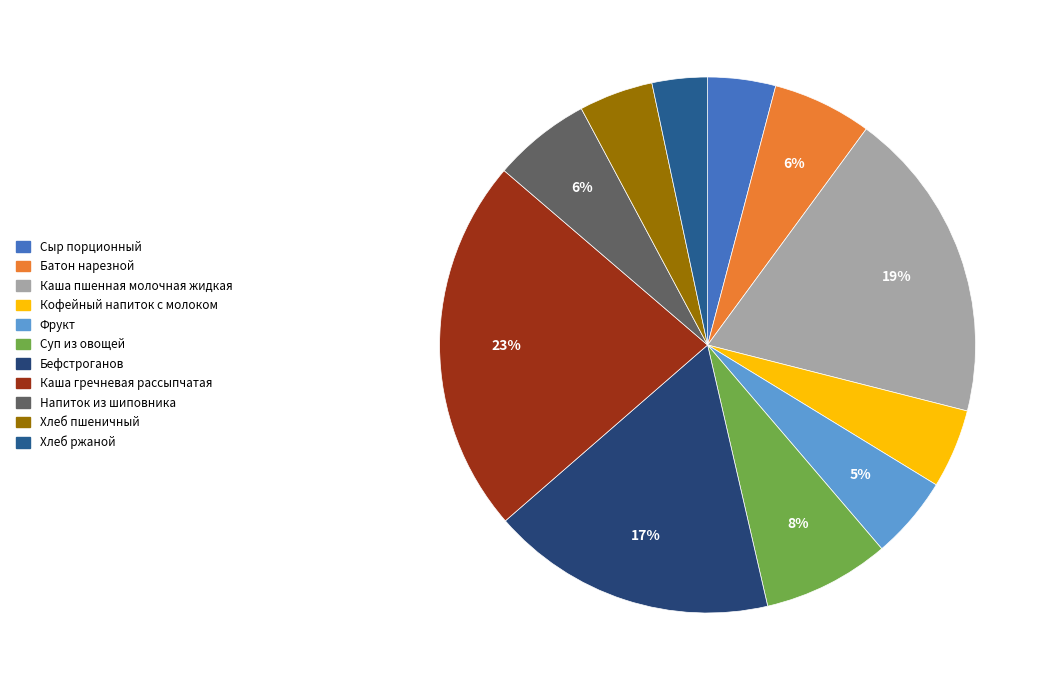

True or false: Фрукт accounts for 5% of the total.

True